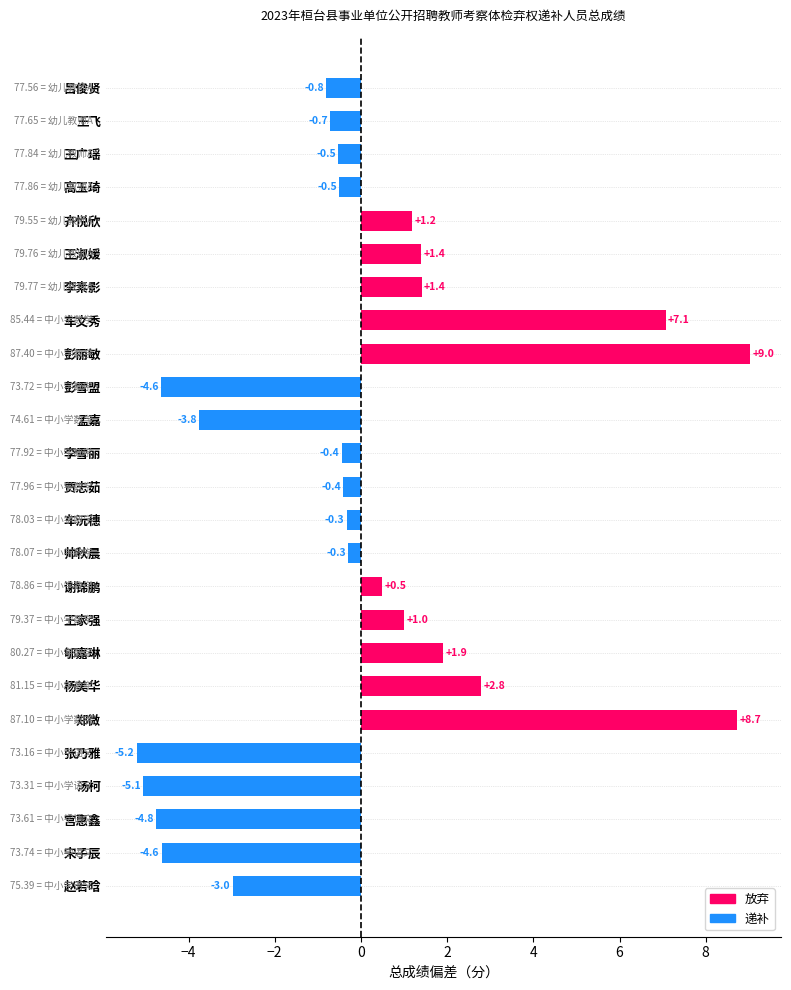

The chart shows a value of 77.7 at 王飞. True or false?

True